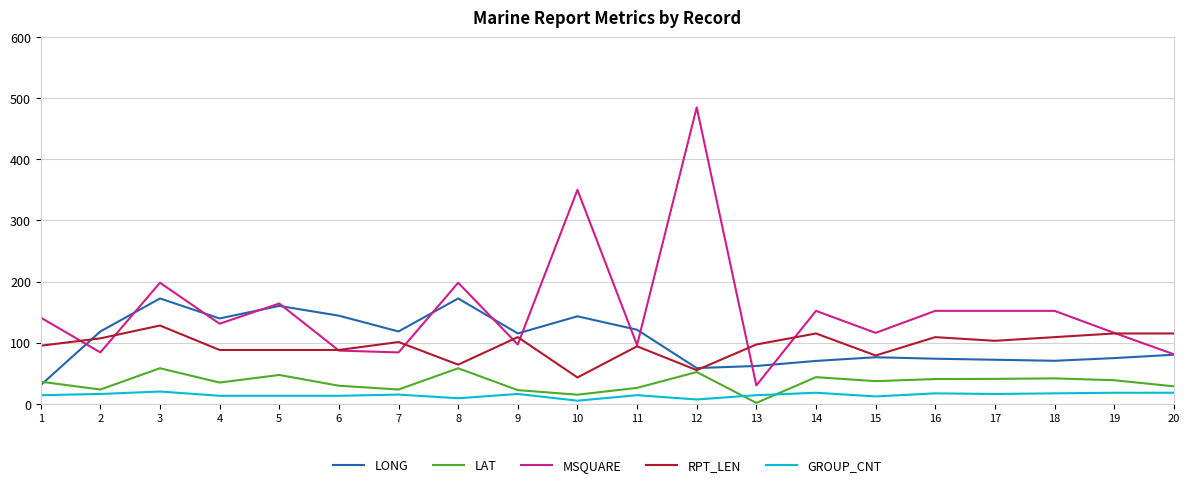

Which series has the largest total across all categories?

MSQUARE